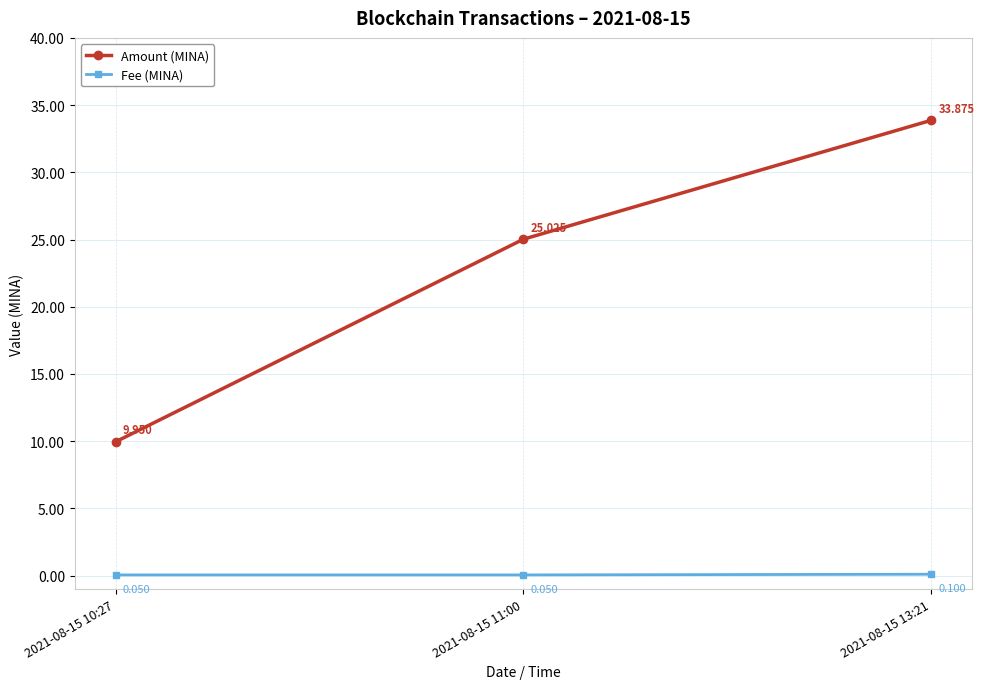

What is the label of the 1st point from the right?

2021-08-15 13:21